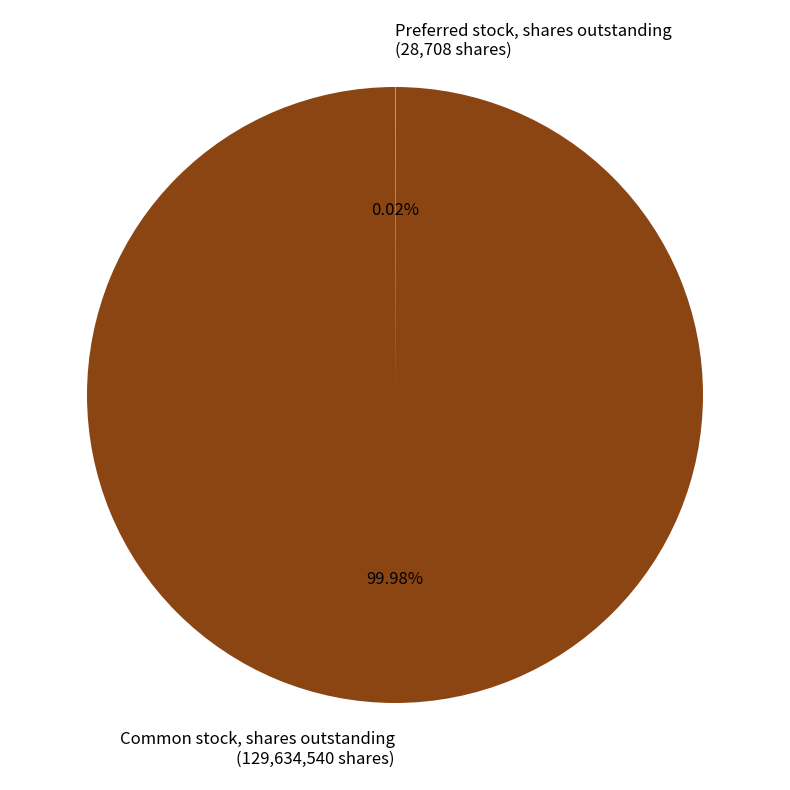

Is there a majority slice in this chart?

Yes